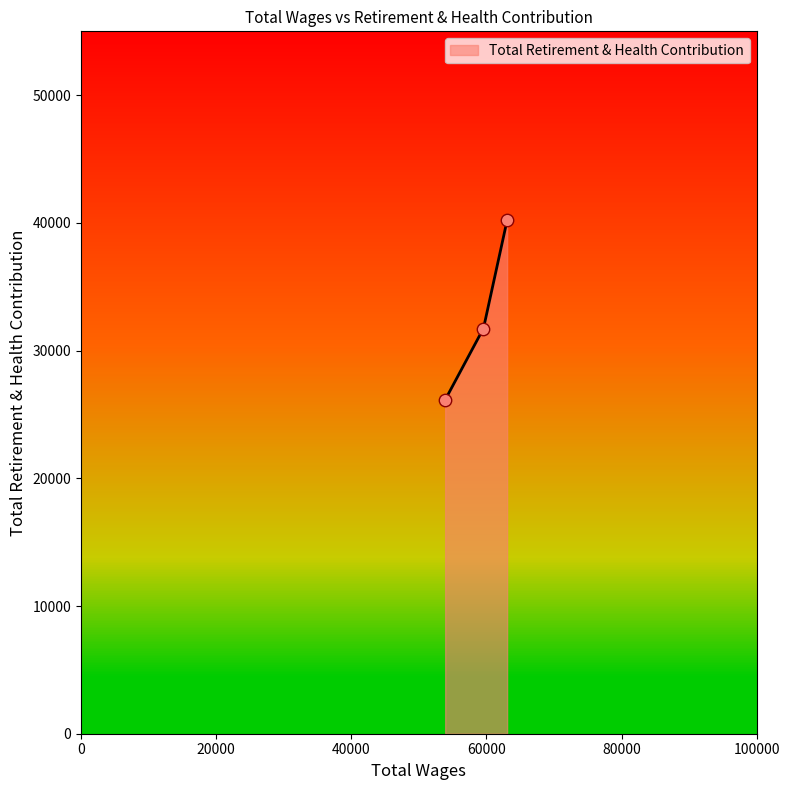

Approximately how many times larger is the value at 53890.0 compared to 63054.0?

0.7